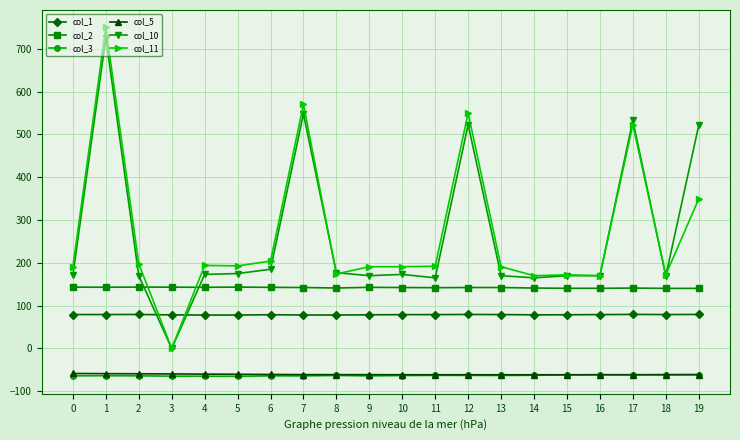

What is the smallest value displayed?

-65.2